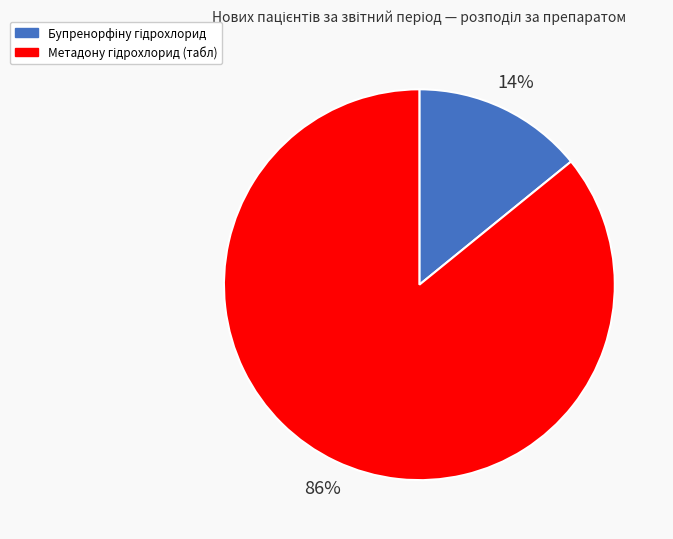

To the nearest percent, what is the difference between the largest and smallest slice percentages?

72%